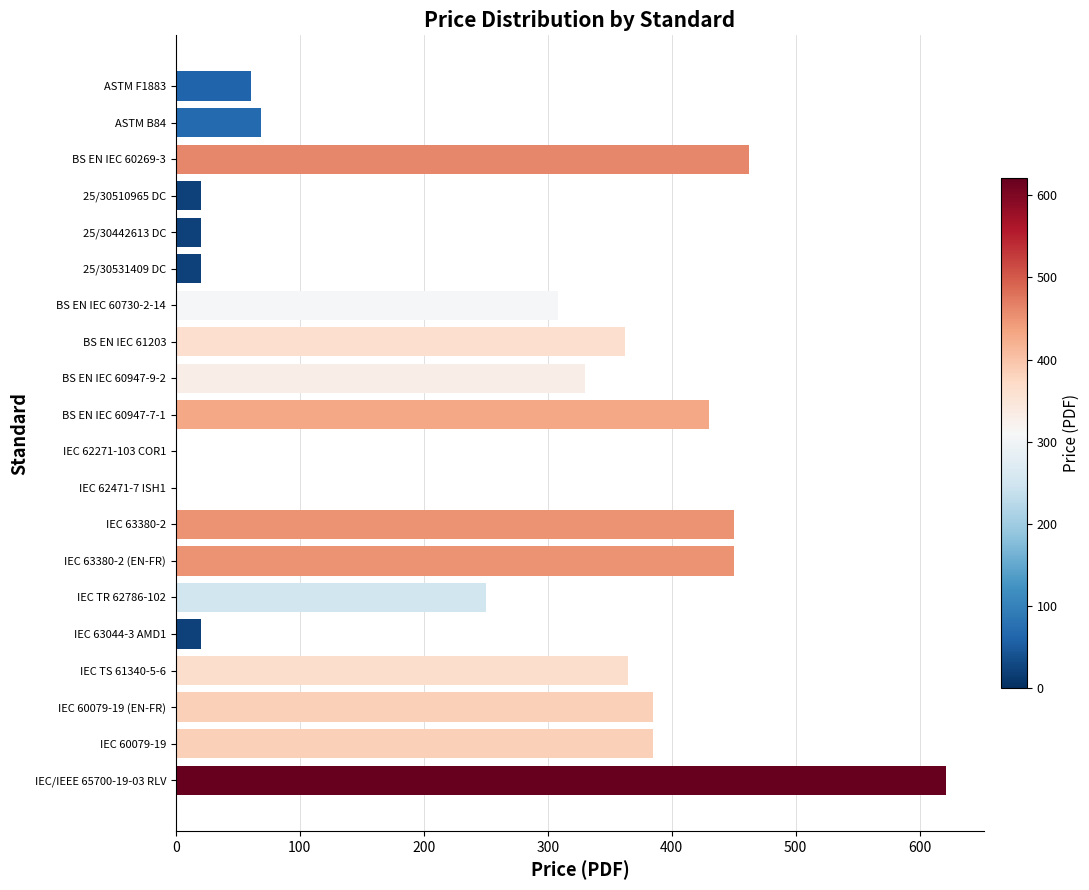

Are the bars grouped side by side (vs. stacked)?

No